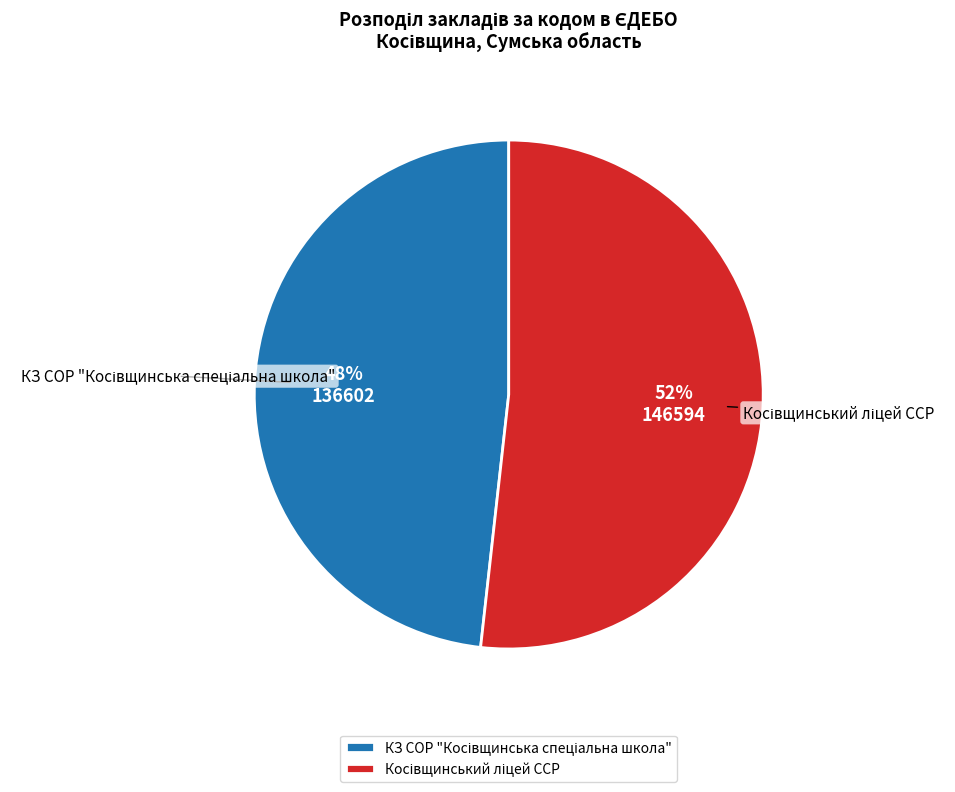

To the nearest percent, what is the average slice percentage?

50%